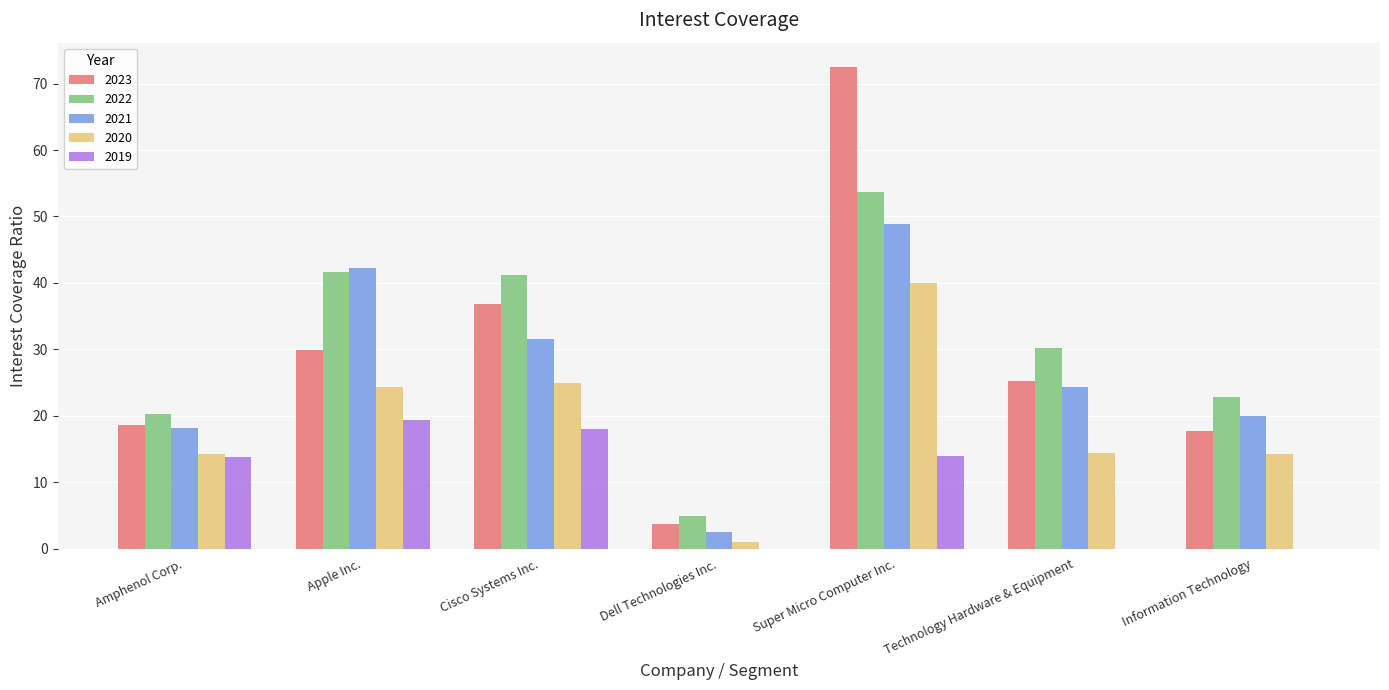

Read the 2022 value at Technology Hardware & Equipment.

30.2